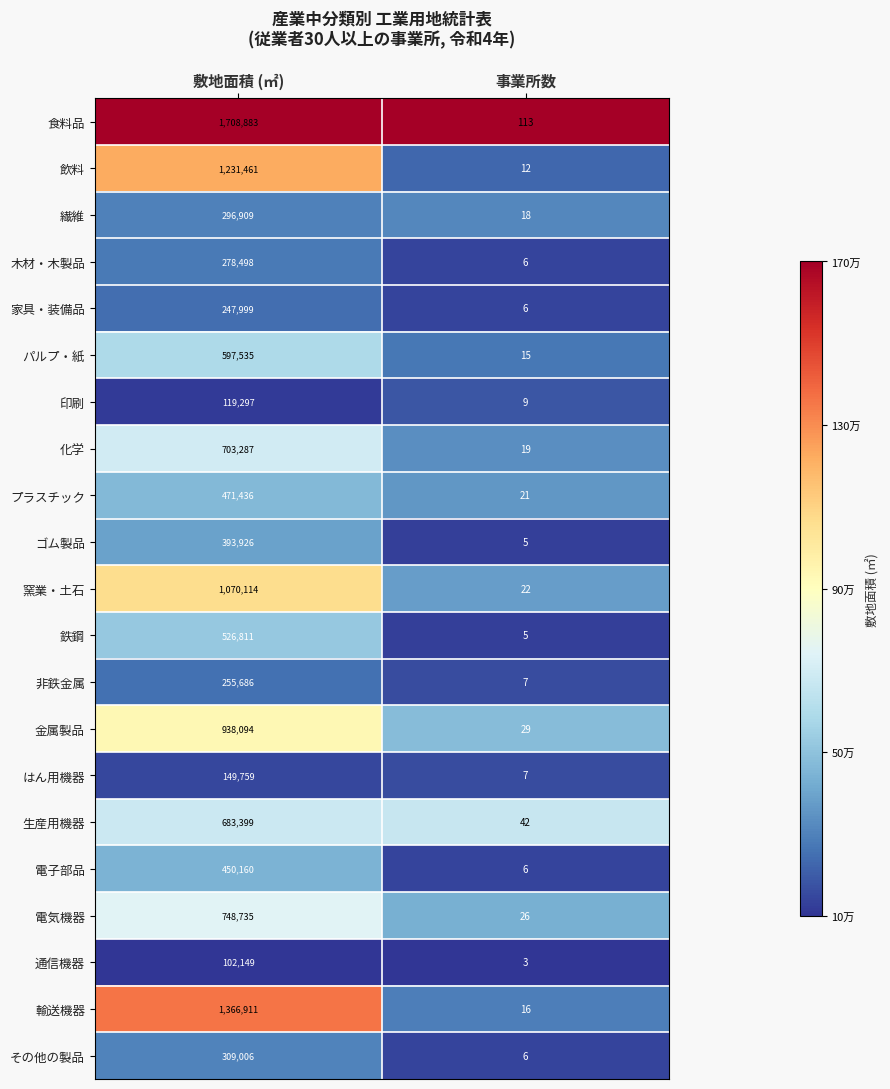

Is it true that ゴム製品 equals 5 at 事業所数?

True